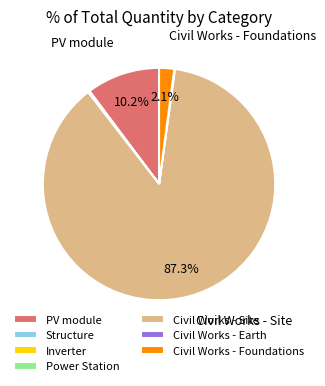

Which slice is the largest?

Civil Works - Site